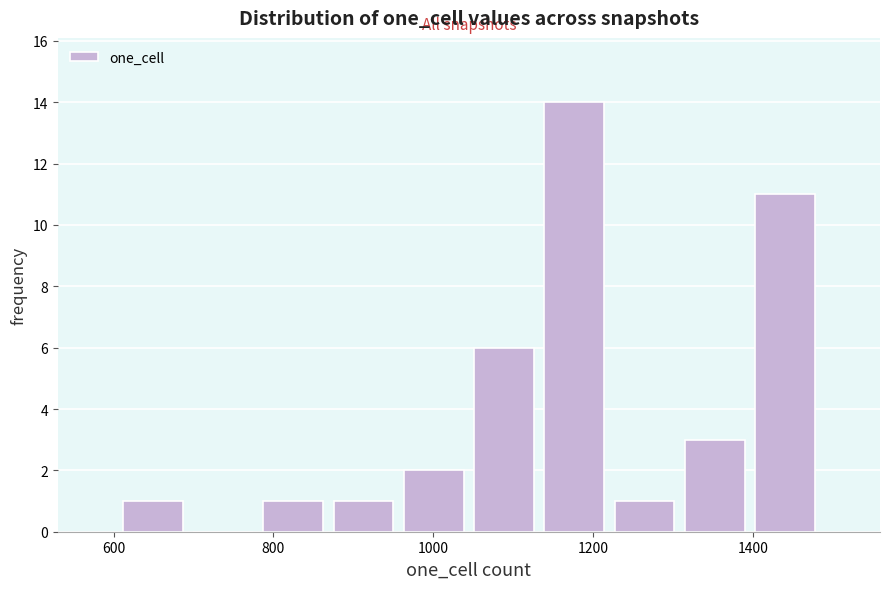

How tall is the bar that spans 860 to 960 on the x-axis? Neither the bar edges nor the heights are printed on the chart, so give them approximately, as read against the axes.

1